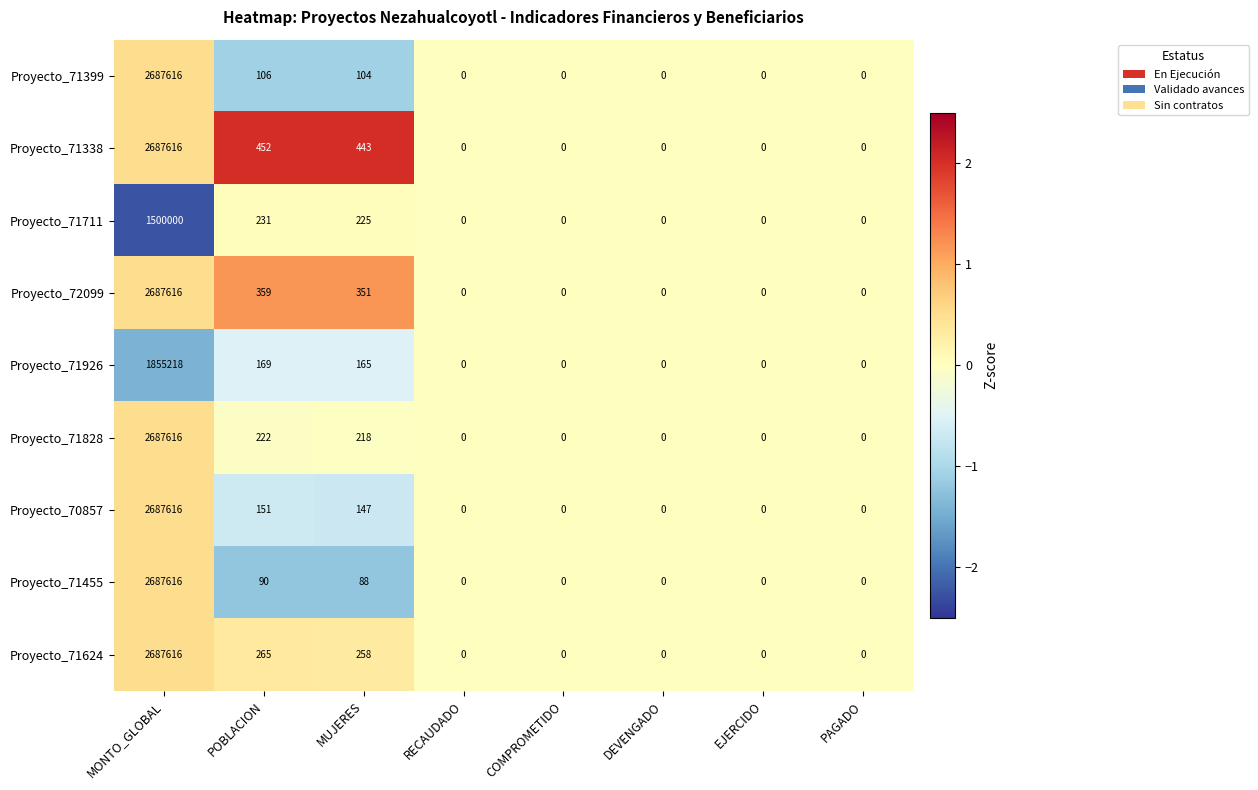

At which label is Proyecto_70857 closest to 1343808?

POBLACION